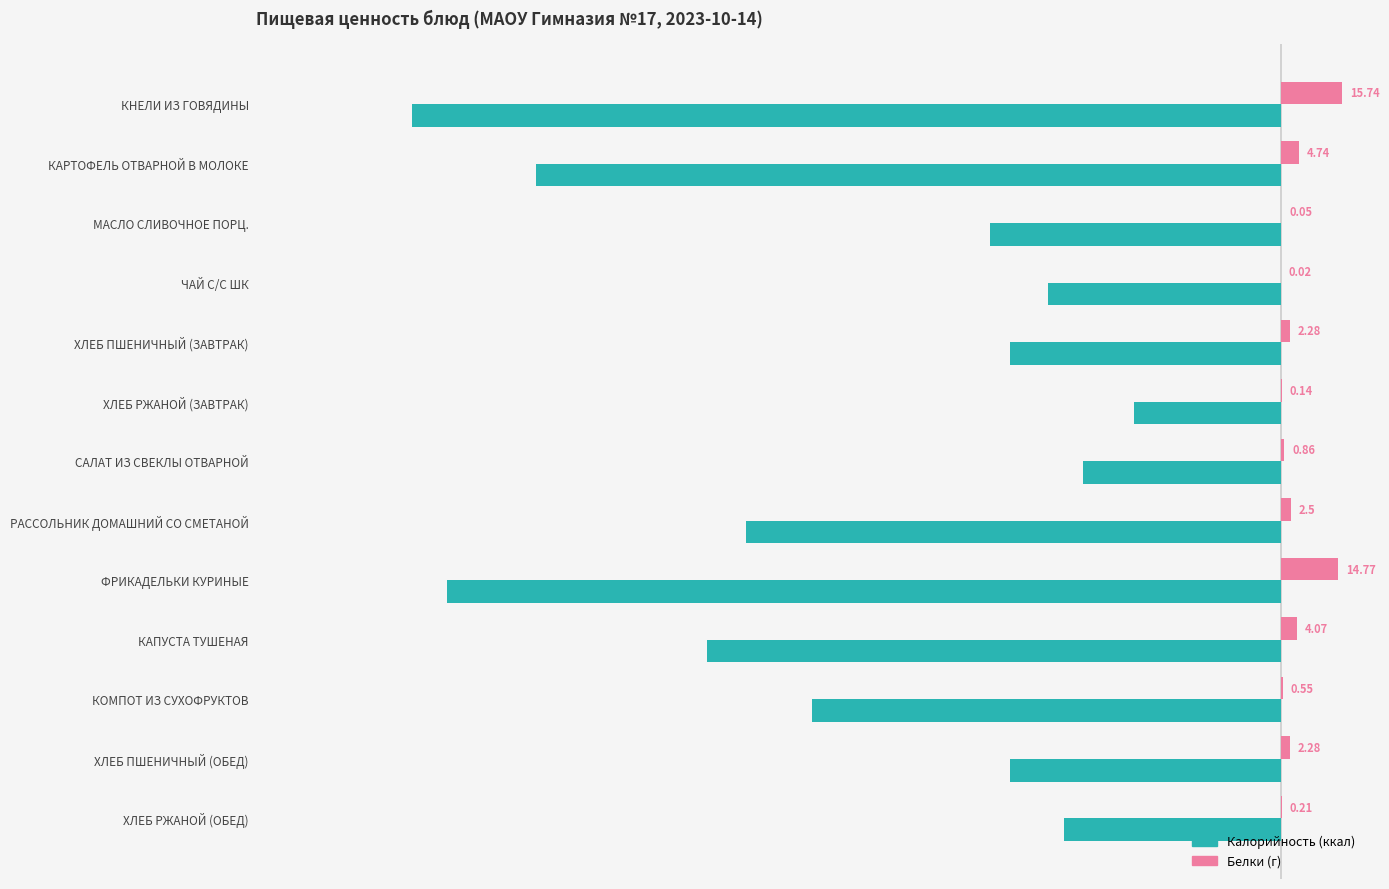

At which category does the chart reach its peak across all series?

КНЕЛИ ИЗ ГОВЯДИНЫ